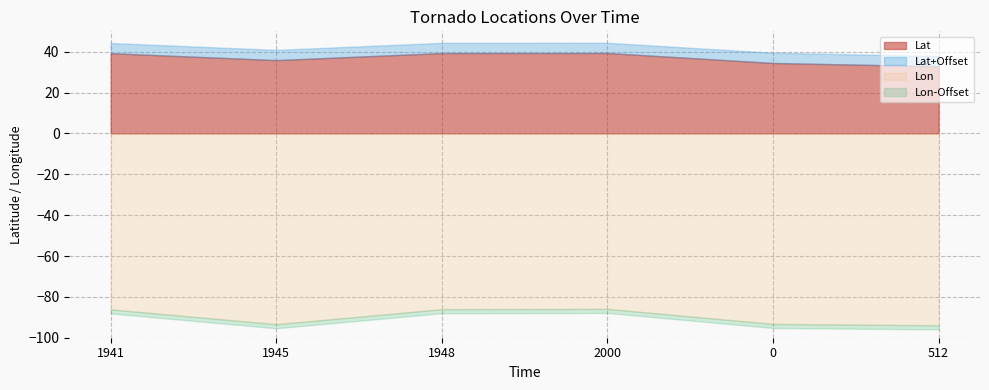

Reading left to right, transcribe all the data shown in this chart.

Lat: 39.3	35.9	39.4	39.4	34.5	32.9
Lon: -86.1	-93.4	-86.0	-85.9	-93.2	-93.9